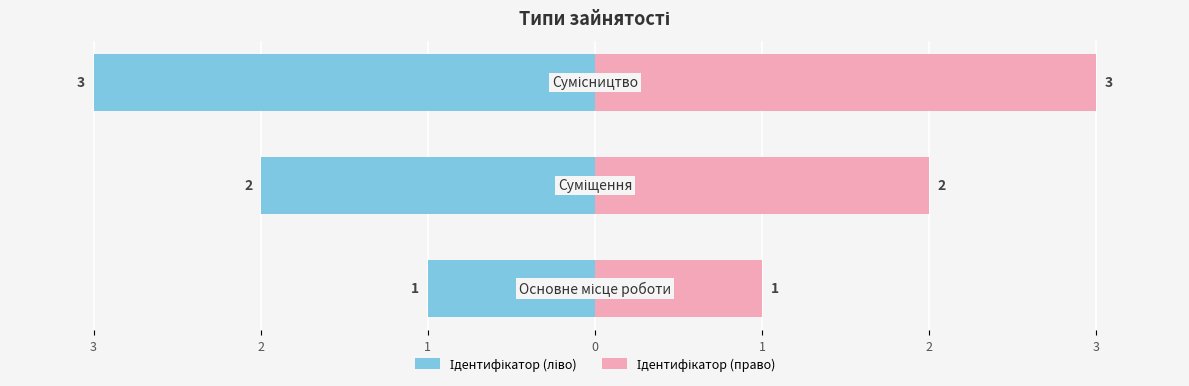

What is the sum of the Ідентифікатор (ліво) values at 2 and 3?

-5